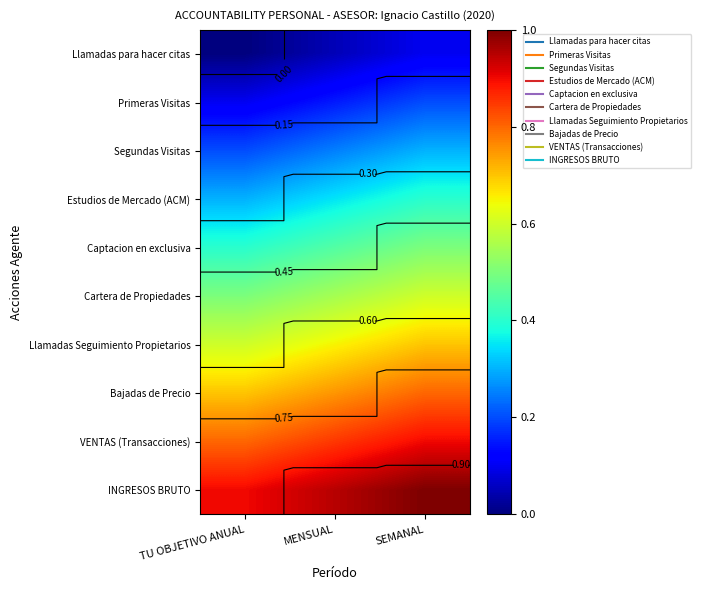

What is the maximum value for Captacion en exclusiva?

0.5